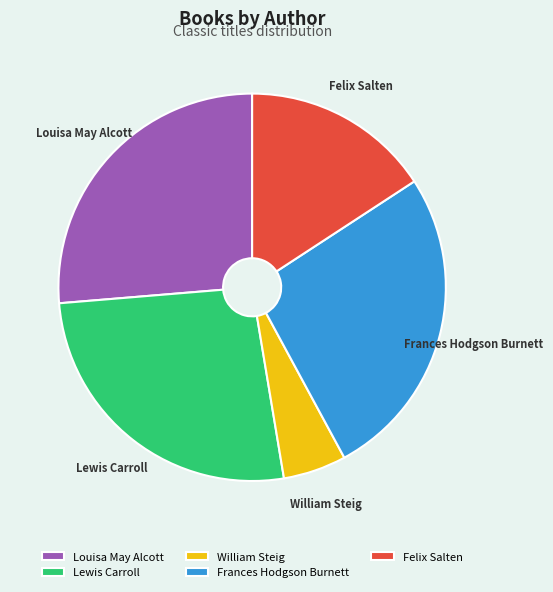

Which category has the smallest portion of the pie?

William Steig